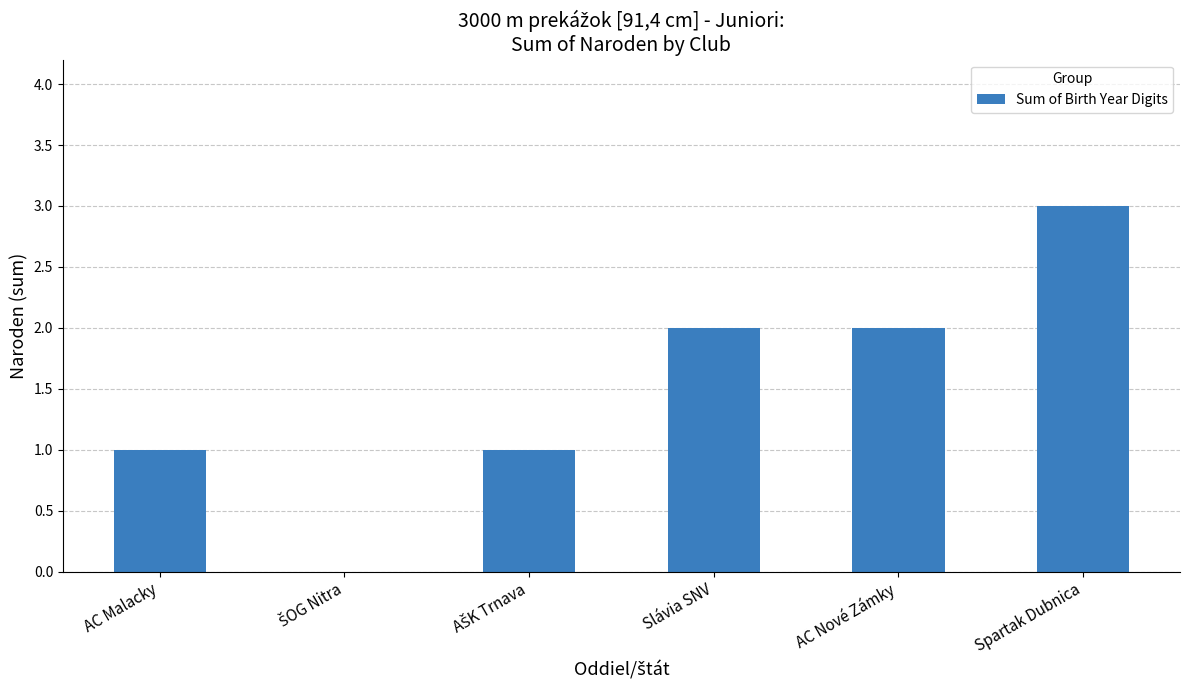

How many distinct data groups are displayed?

1